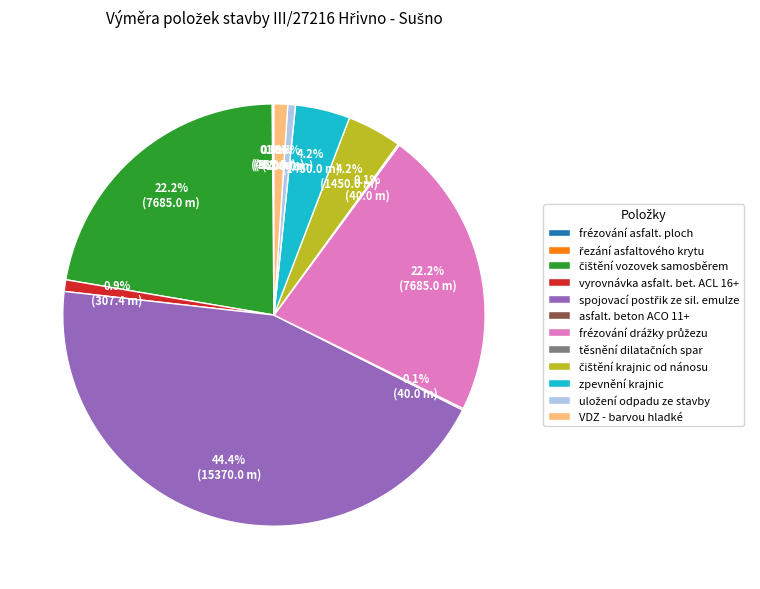

Does any single category account for the majority?

No